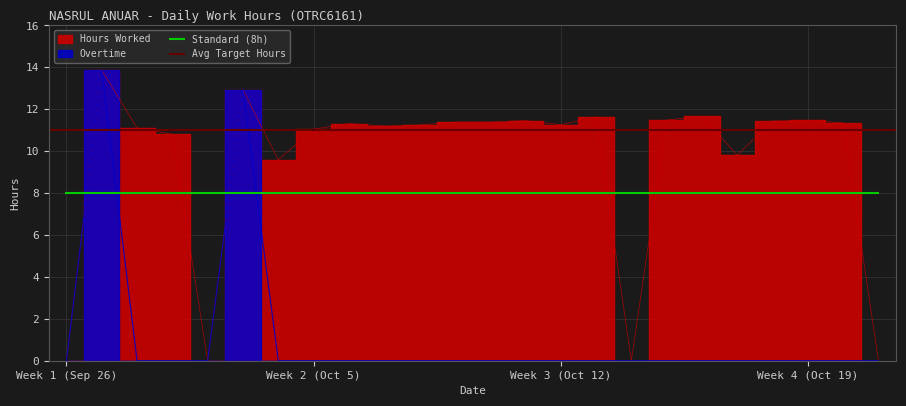

Read the Hours Worked value at 7.

11.2